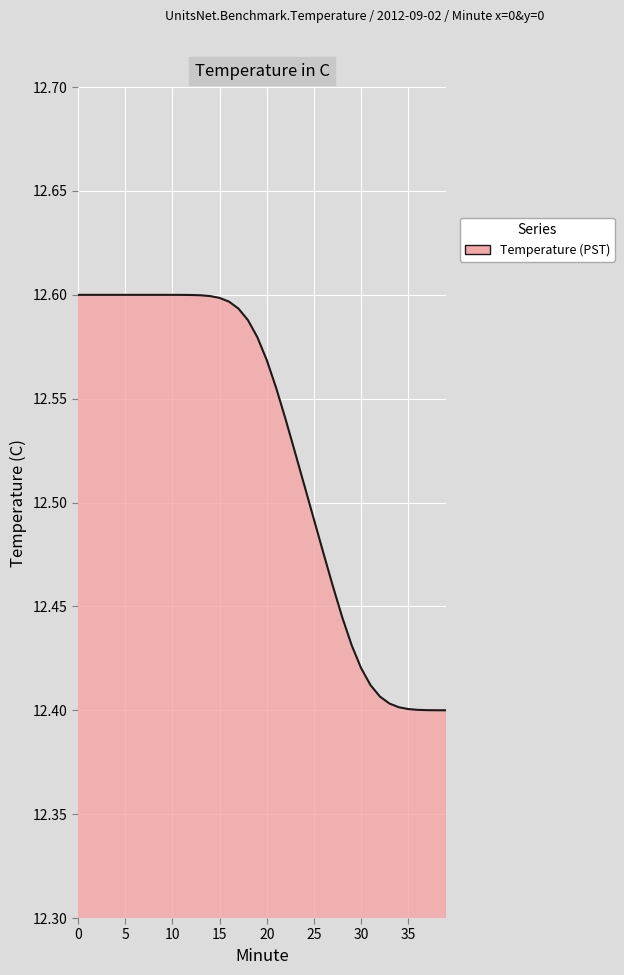

List the labels in order of value, largest first.

0, 1, 2, 3, 4, 5, 6, 7, 8, 9, 10, 11, 12, 13, 14, 15, 16, 17, 18, 19, 20, 21, 22, 23, 24, 25, 26, 27, 28, 29, 30, 31, 32, 33, 34, 35, 36, 37, 38, 39